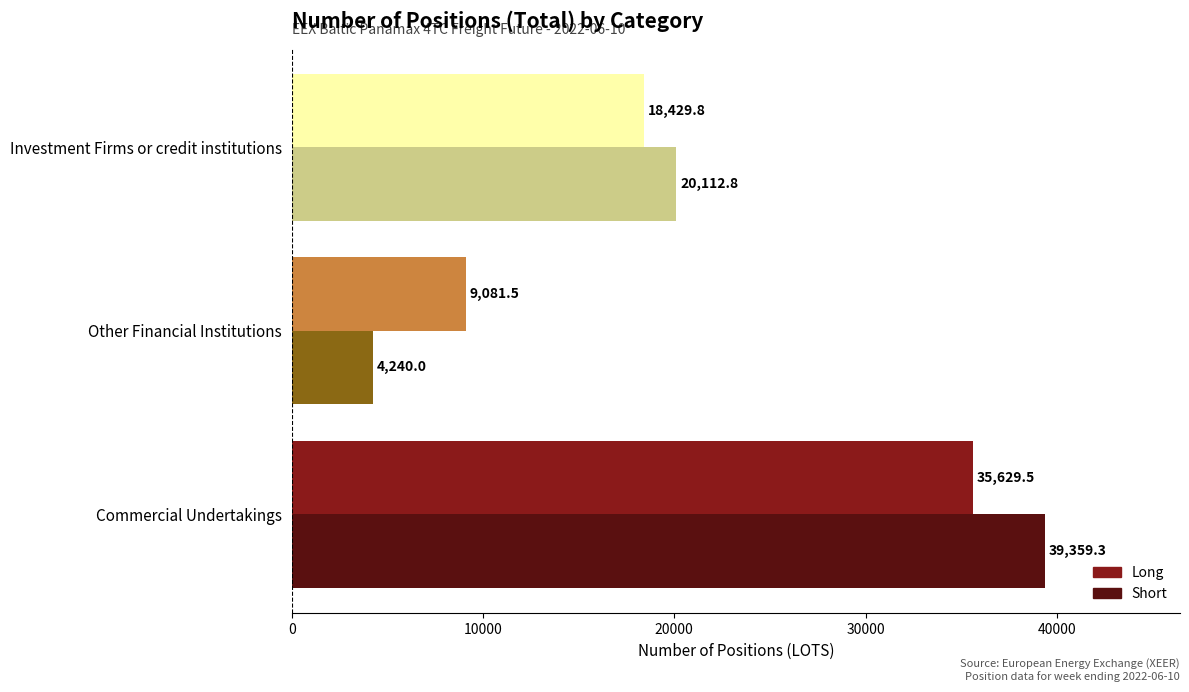

Read the Short value at Investment Firms or credit institutions.

20112.8